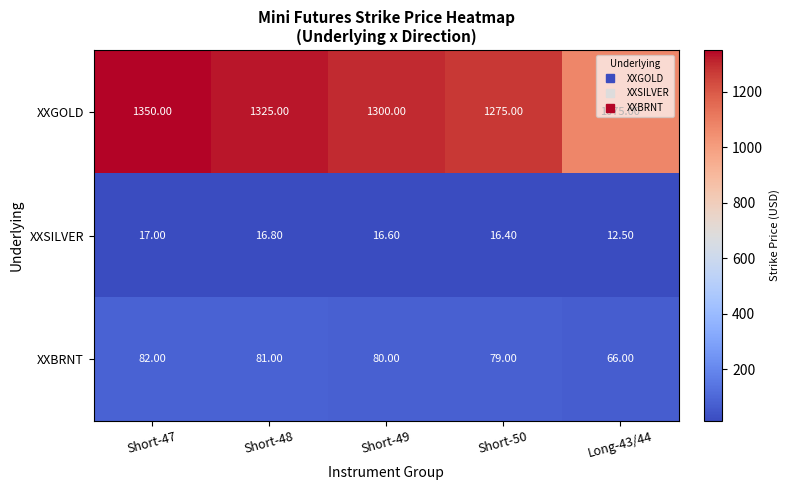

Between Short-49 and Short-50, which series saw the biggest shift?

XXGOLD